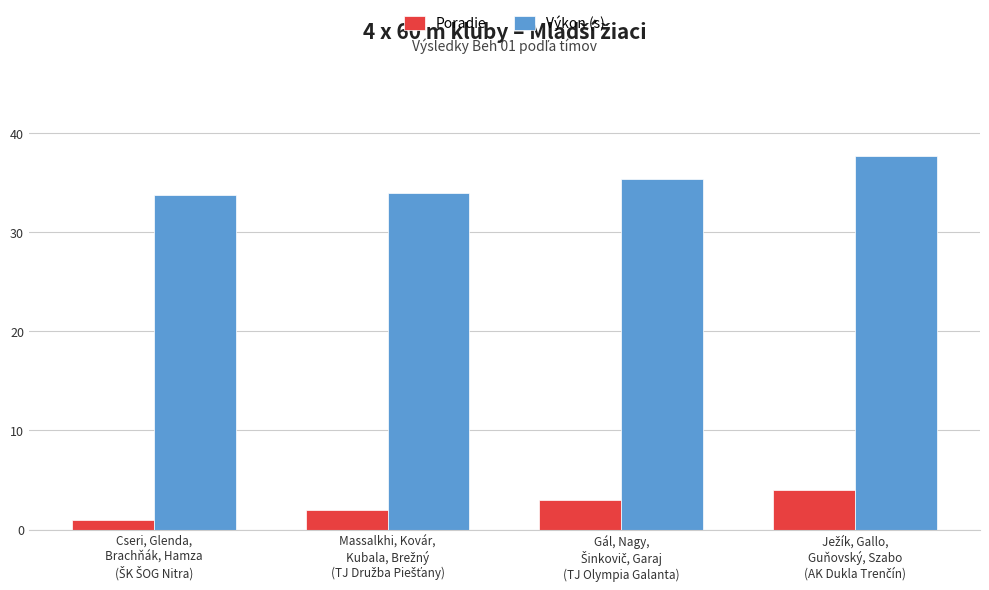

How many Výkon (s) values are between 33 and 37?

3